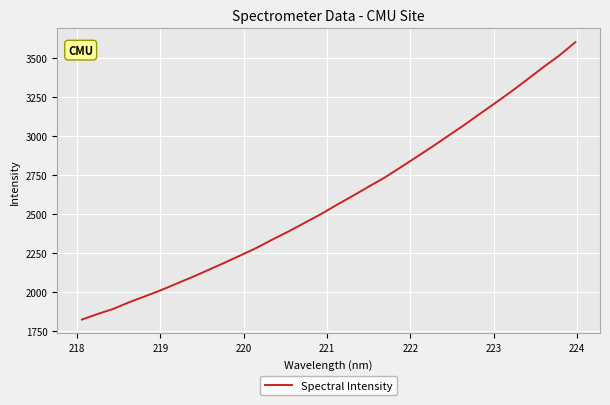

What is the average value?

2591.8